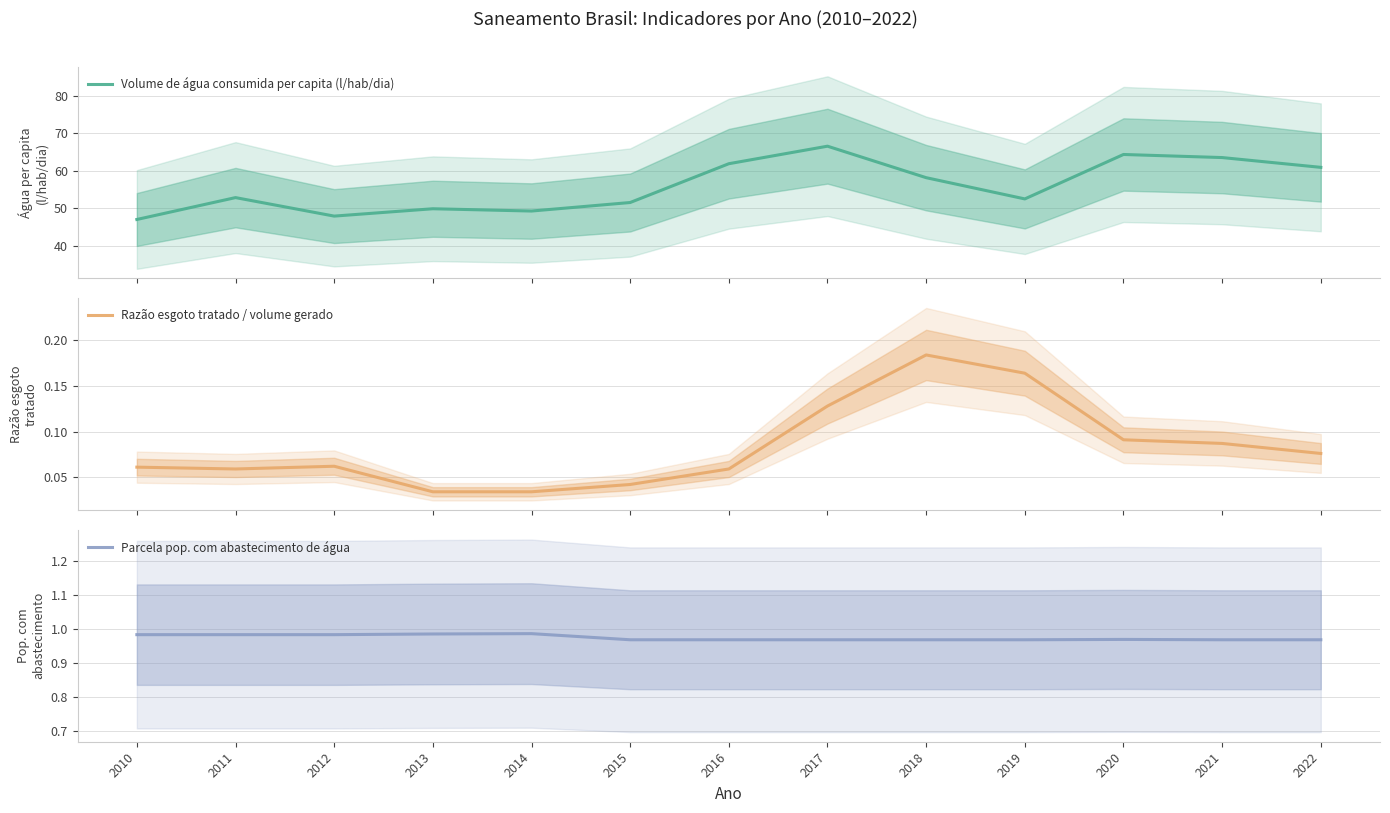

Read the Parcela pop. com abastecimento de água value at 2011.

1.0